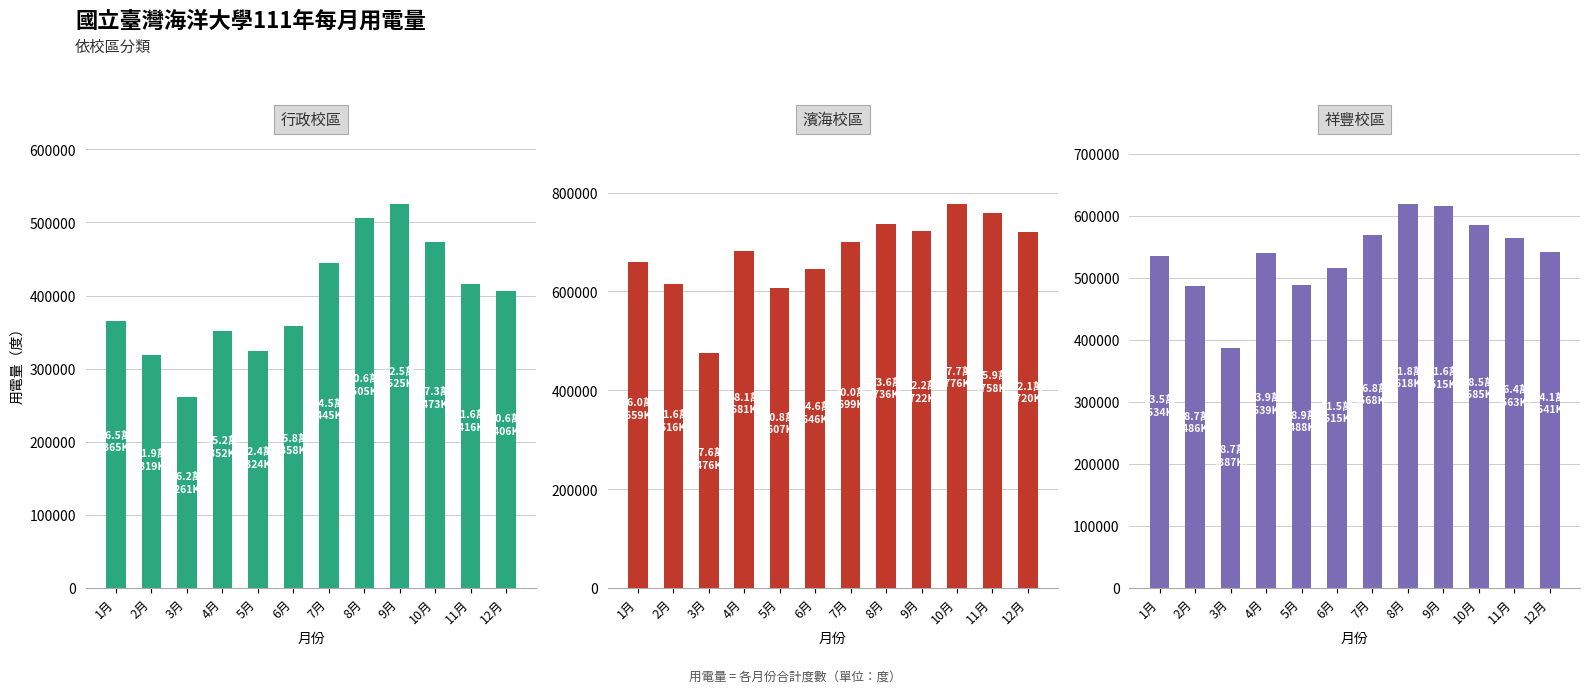

Rank the series by their average value, from highest to lowest.

濱海校區, 祥豐校區, 行政校區